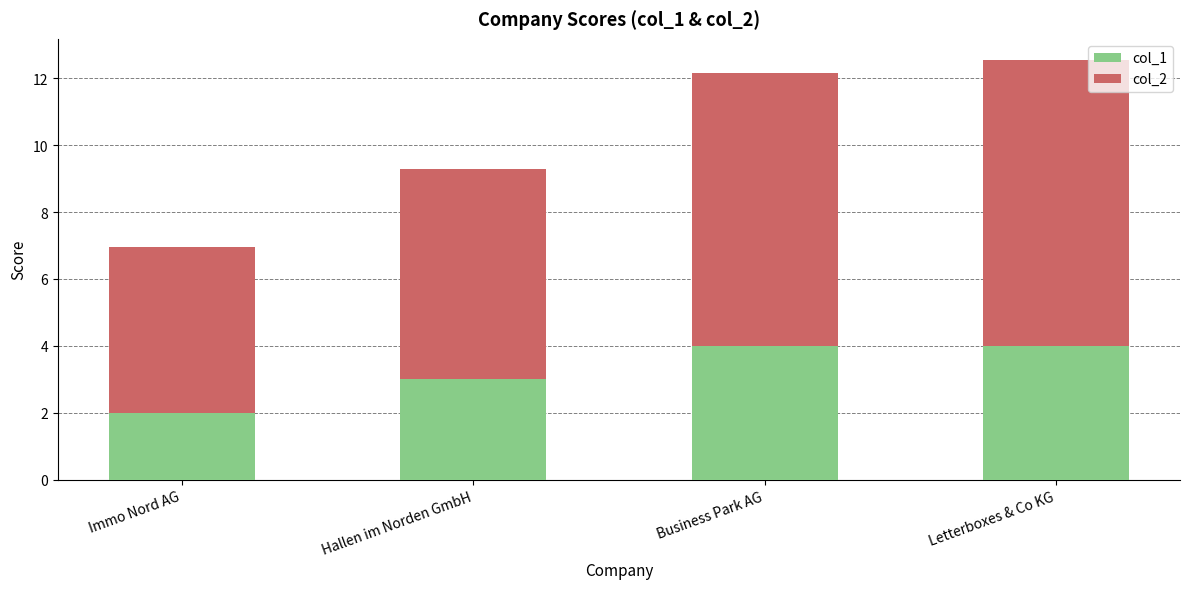

What is the sum of all col_1 values?

13.0